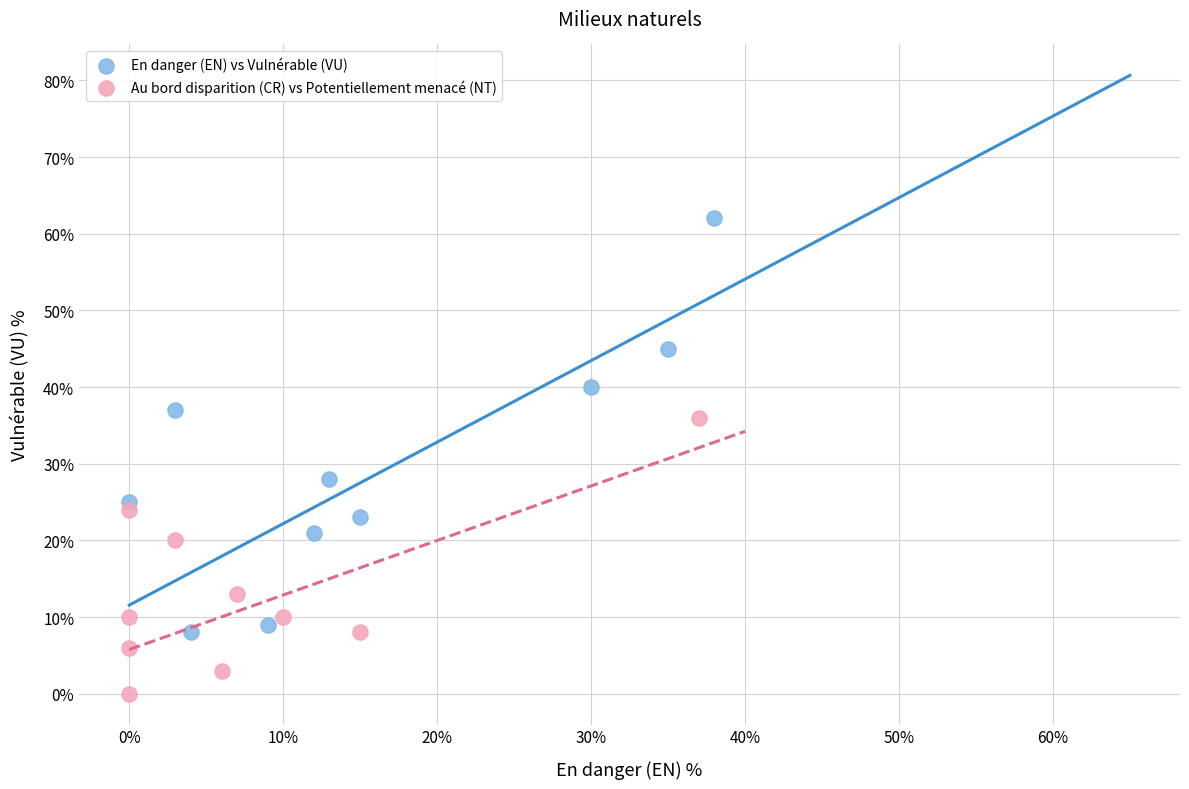

Which series has the widest spread of Y values?

En danger (EN) vs Vulnérable (VU)